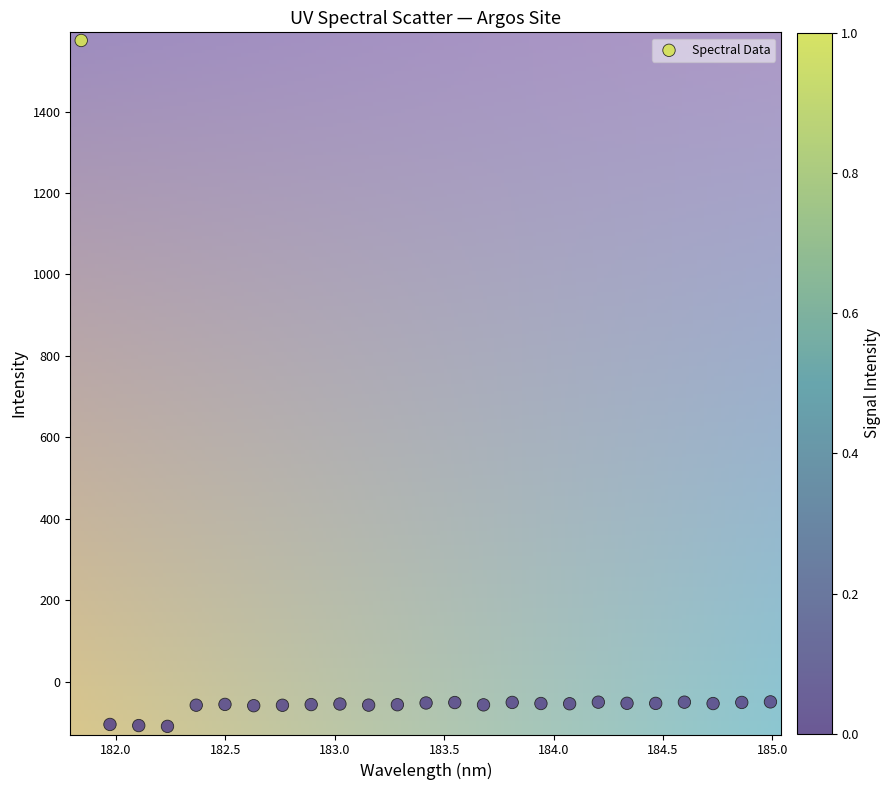

What is the range of Y values (max minus min)?

1684.7